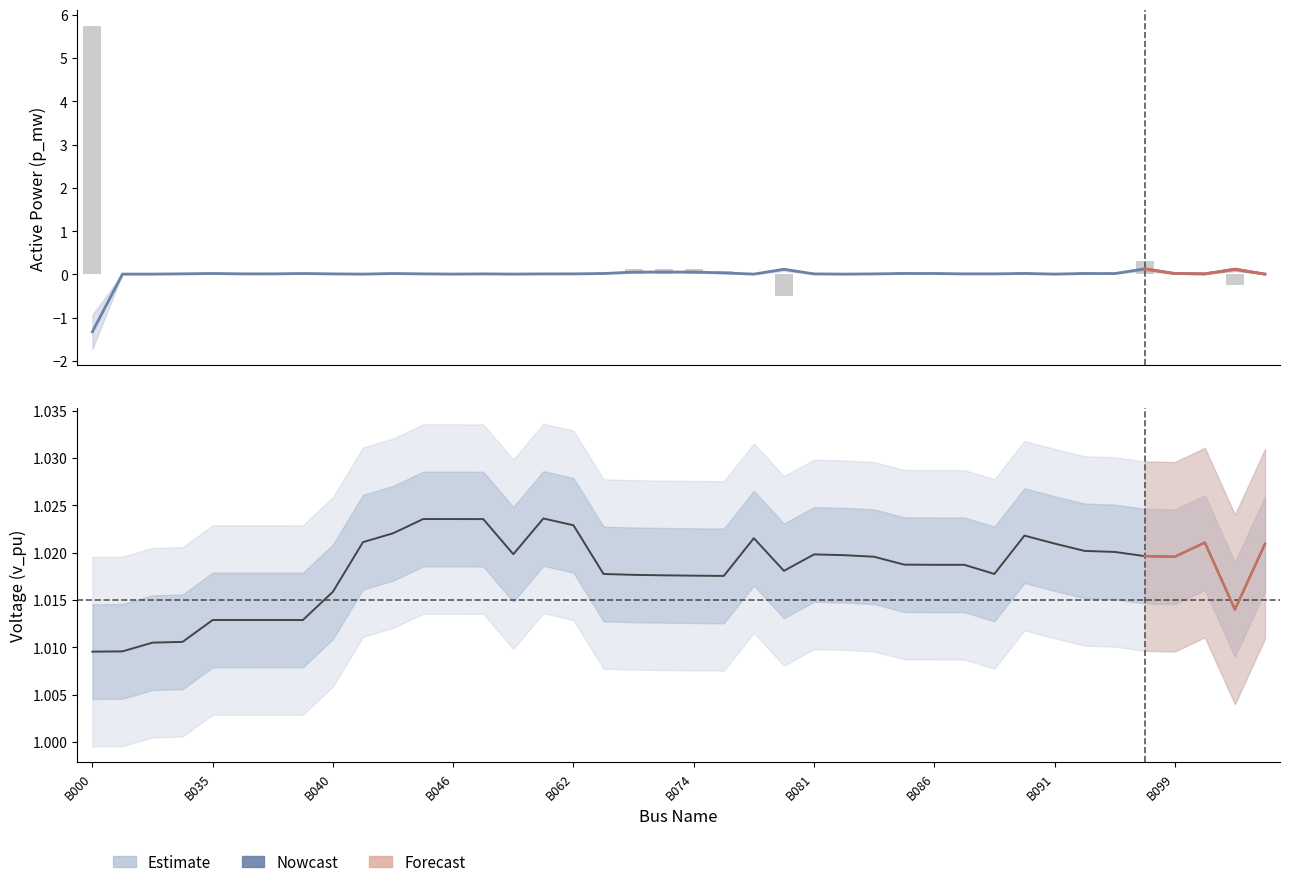

Count the number of categories in the chart.

40